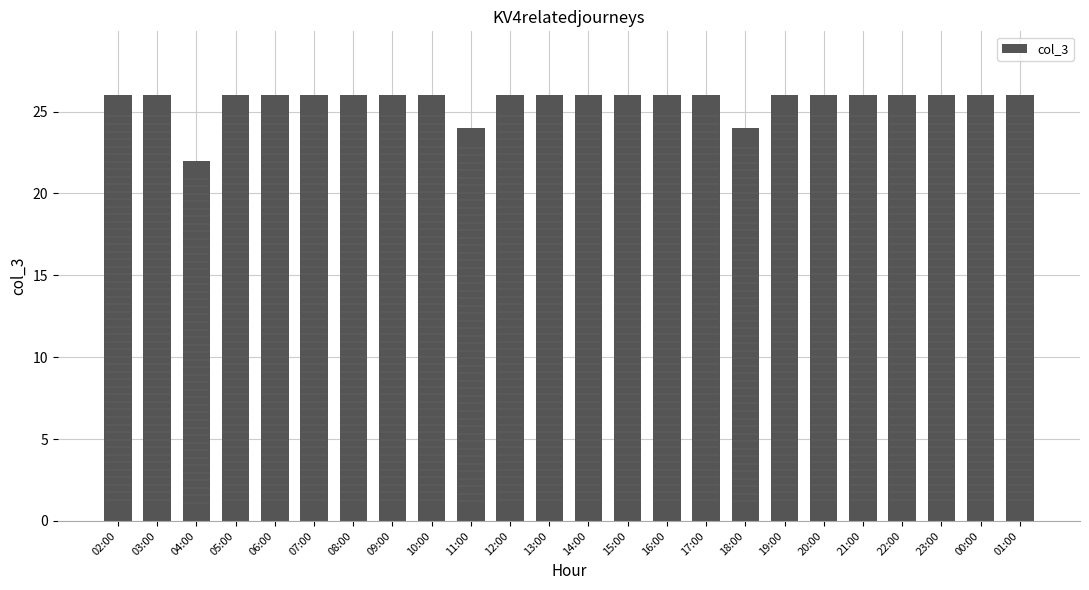

What is the average value?

26